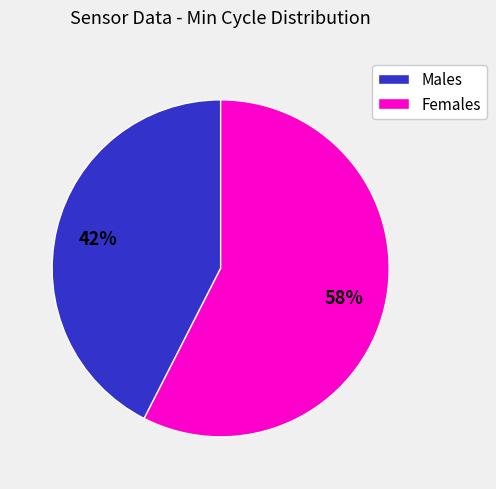

How many slices are in this pie chart?

2